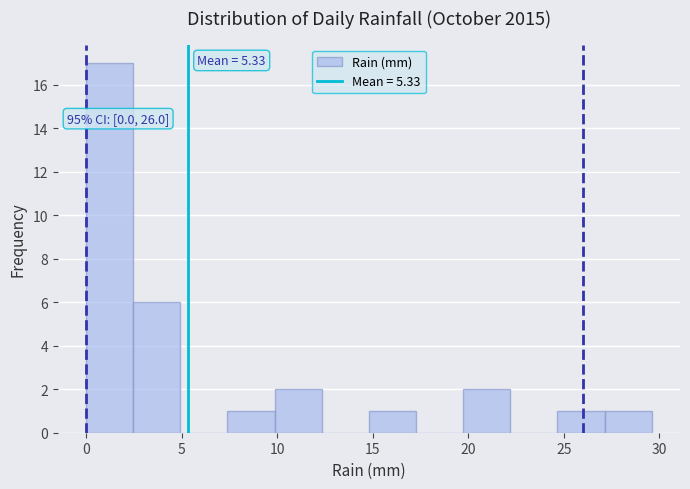

Which range on the x-axis has the tallest bar?

0.0 to 2.5